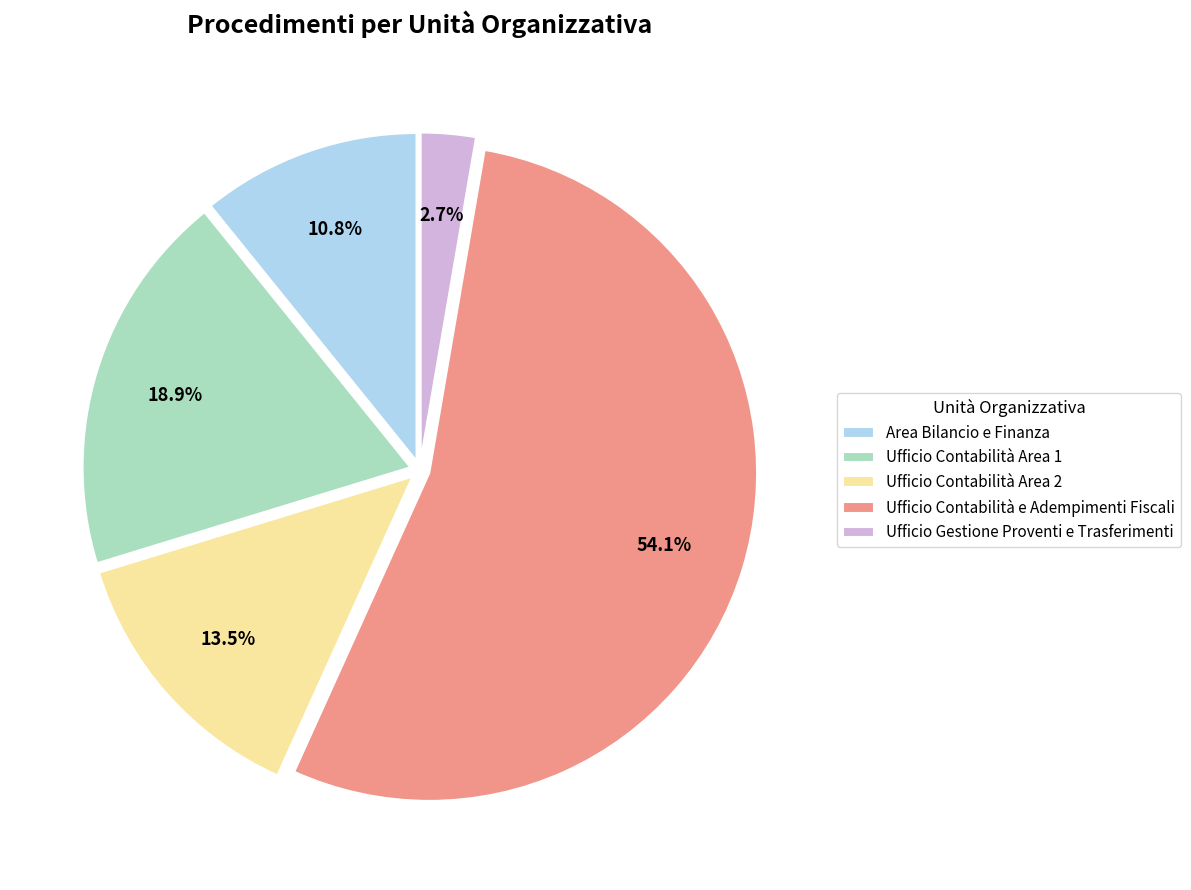

Which slice is the largest?

Ufficio Contabilità e Adempimenti Fiscali